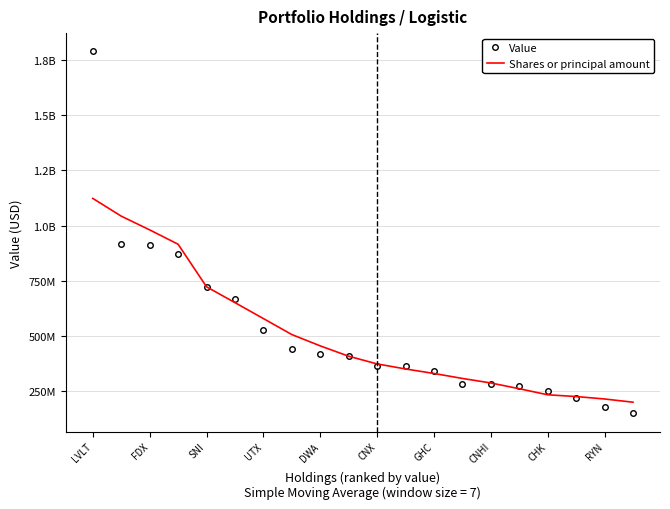

What are all the series names shown in the legend?

Value, Shares or principal amount